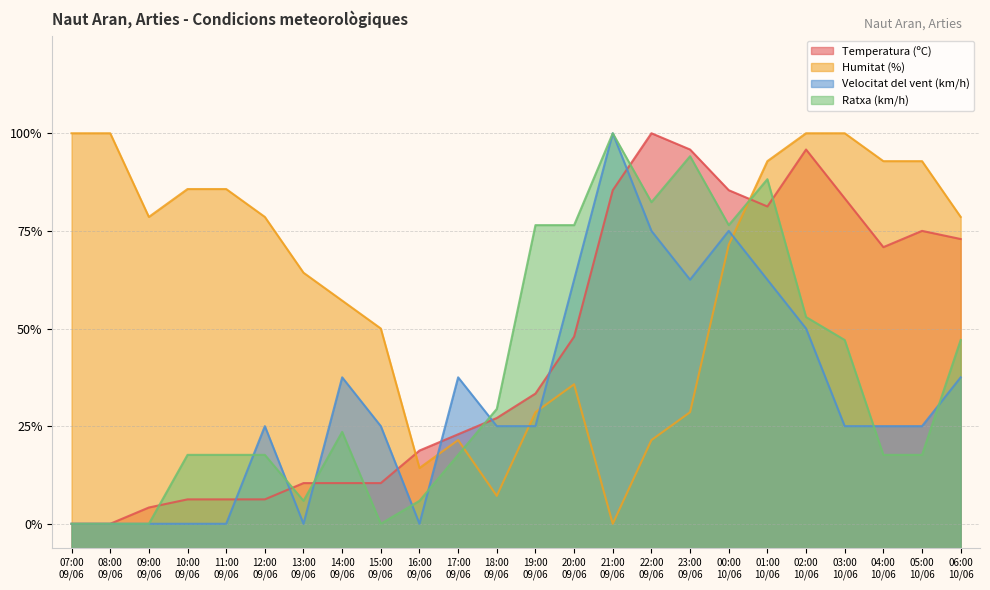

Where is the first local minimum for Humitat (%)?

09:00
09/06